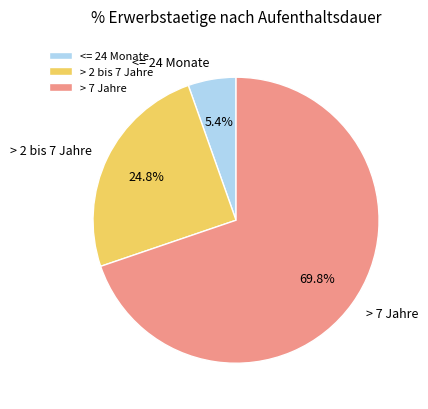

What is the smallest slice in the pie chart?

<= 24 Monate